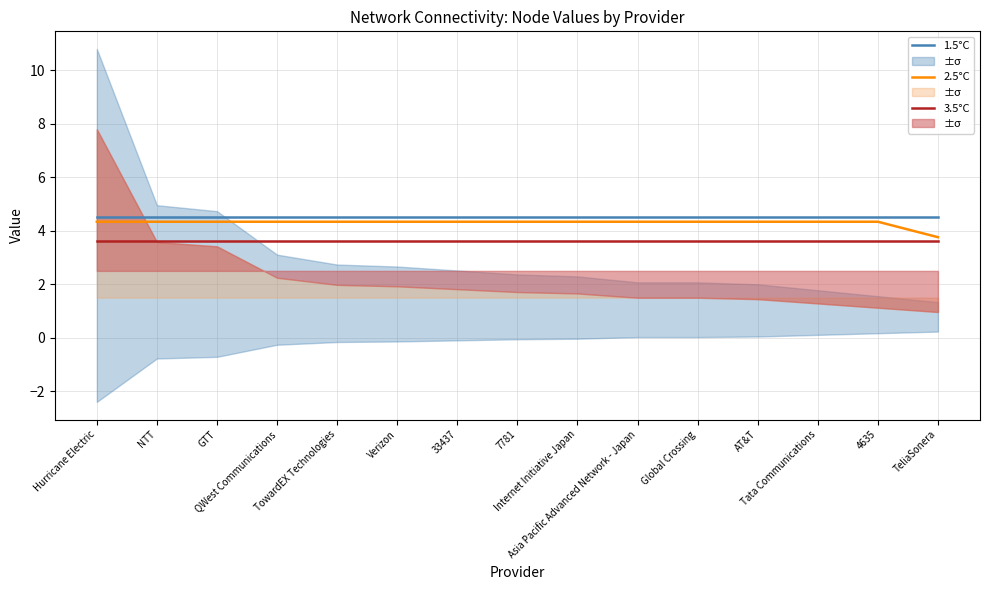

Which category has the highest value in the 1.5°C series?

Hurricane Electric